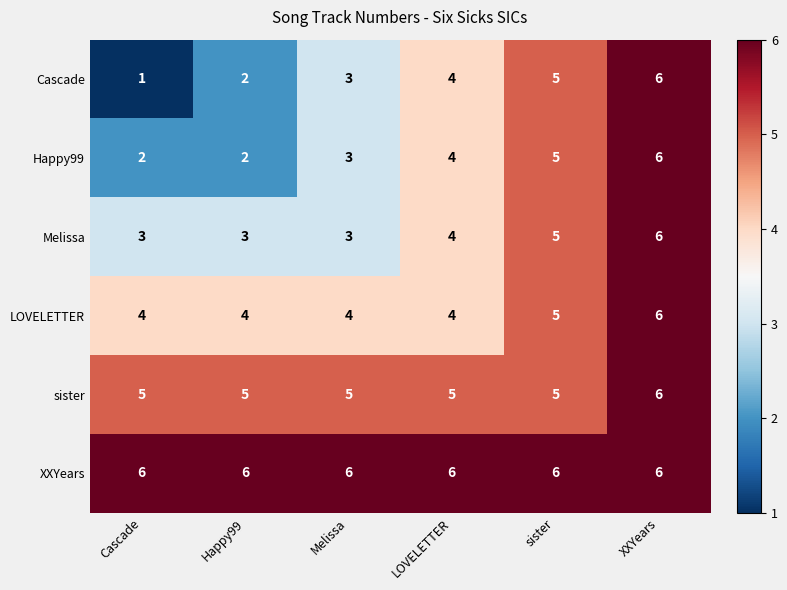

How many Melissa values are between 3 and 5?

5